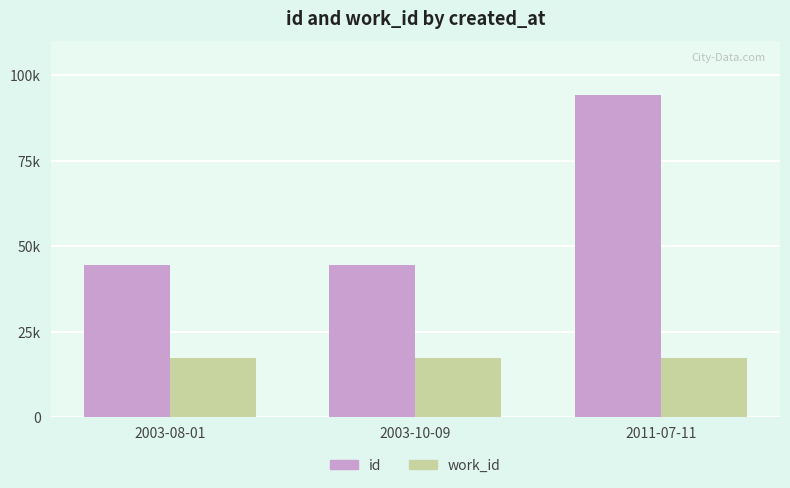

Are the bars grouped side by side (vs. stacked)?

Yes